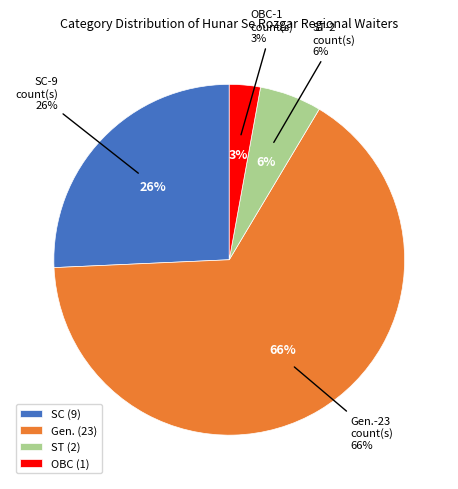

What is the ratio of the value at Gen. to the value at SC?

2.6